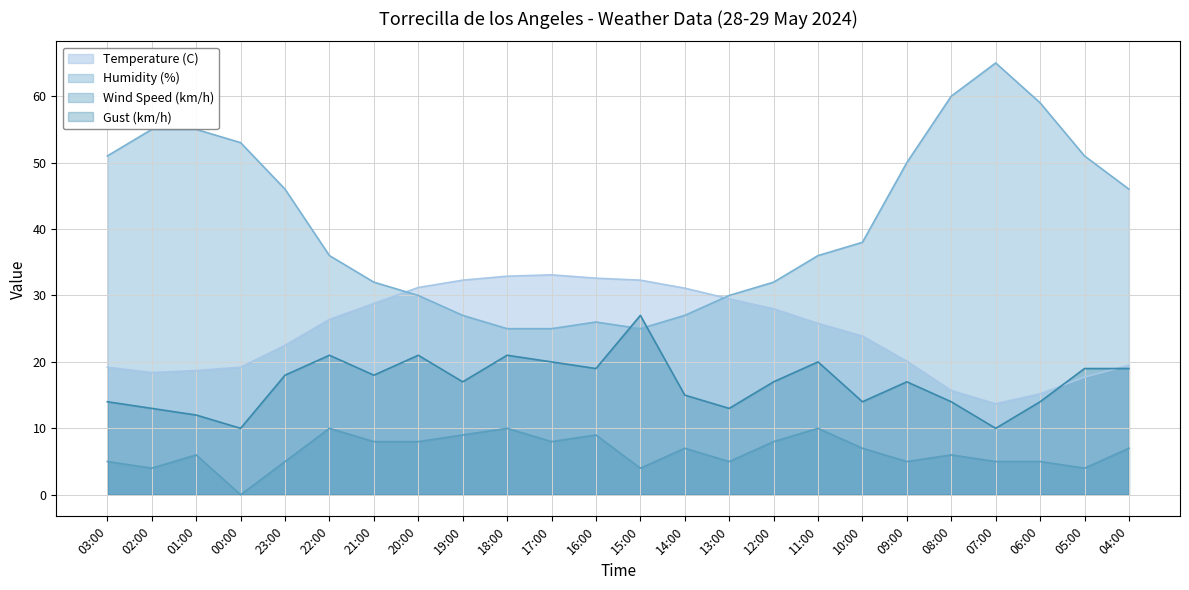

How many intersections are there between Gust (km/h) and Humidity (%)?

2